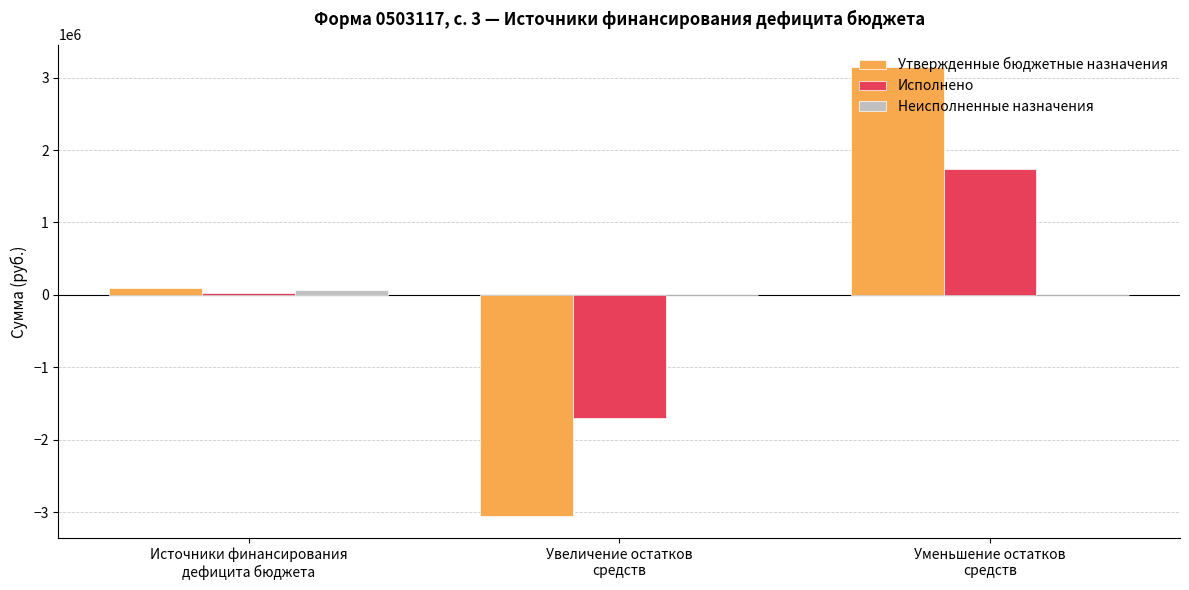

At which label does Утвержденные бюджетные назначения first exceed 99645?

Источники финансирования
дефицита бюджета